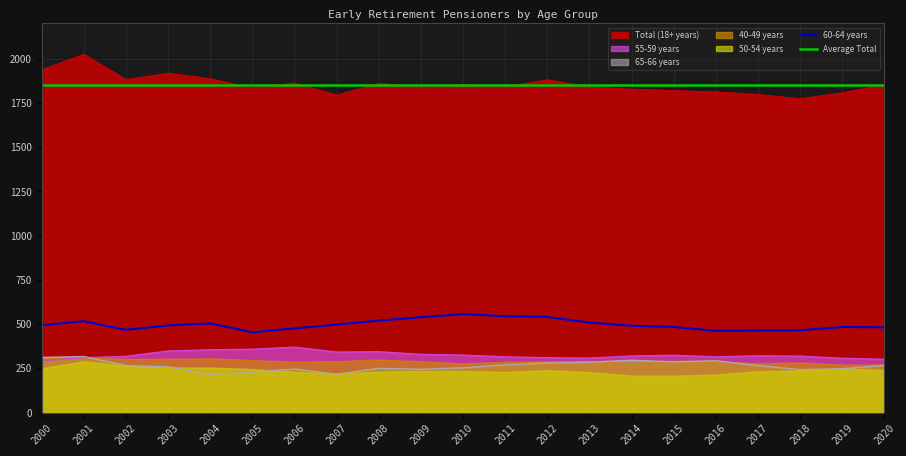

At which category is the sum across all series the highest?

2001